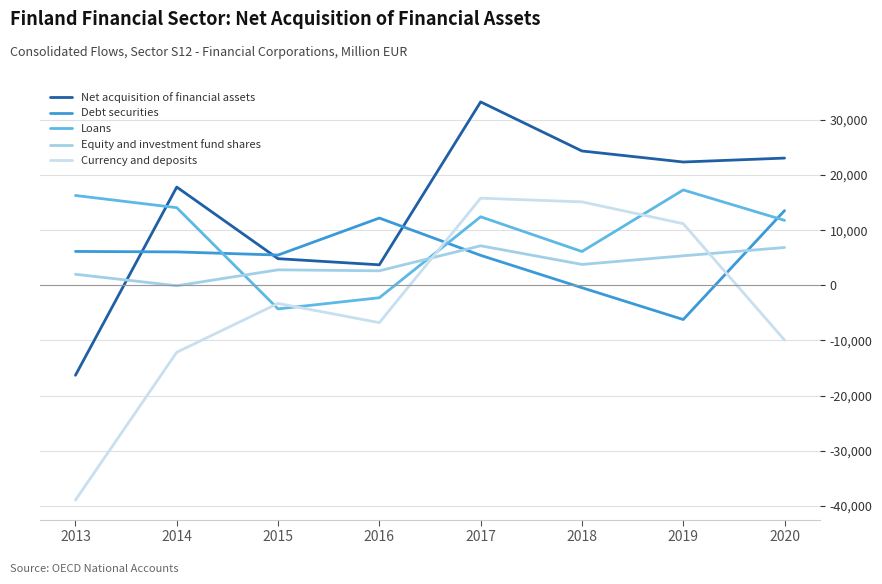

At 2019, list the series in order from largest to smallest.

Net acquisition of financial assets, Loans, Currency and deposits, Equity and investment fund shares, Debt securities